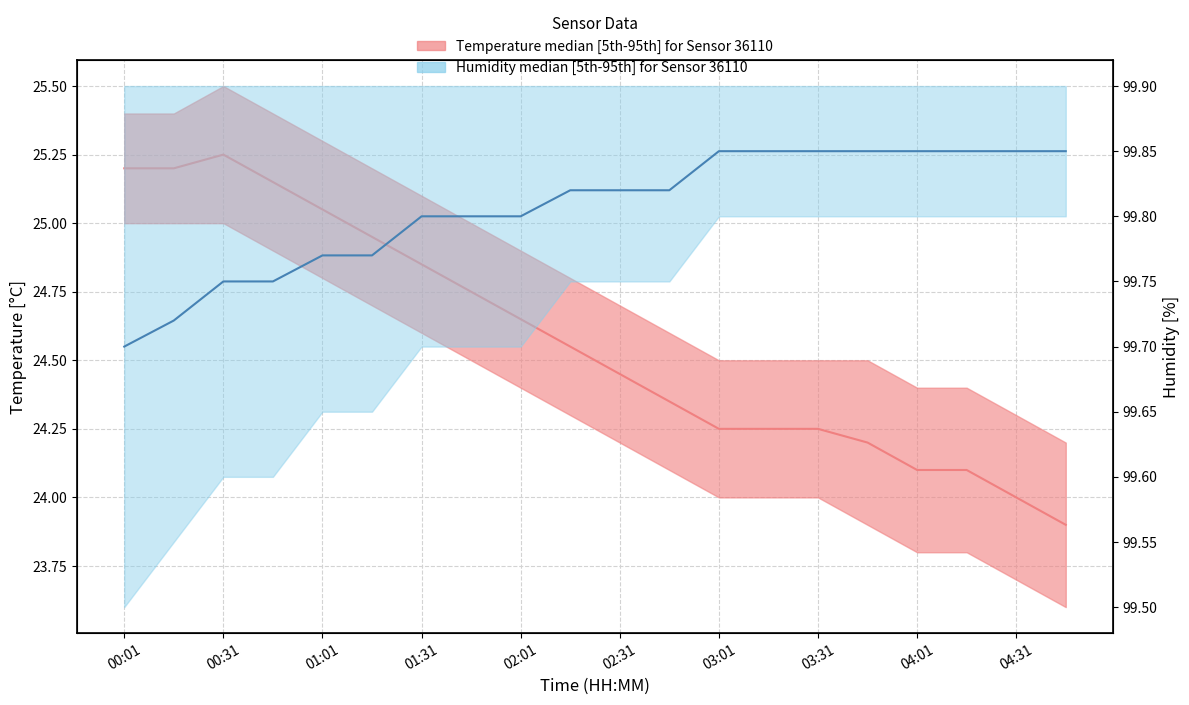

Rank the series by their average value, from highest to lowest.

Humidity median, Temperature median